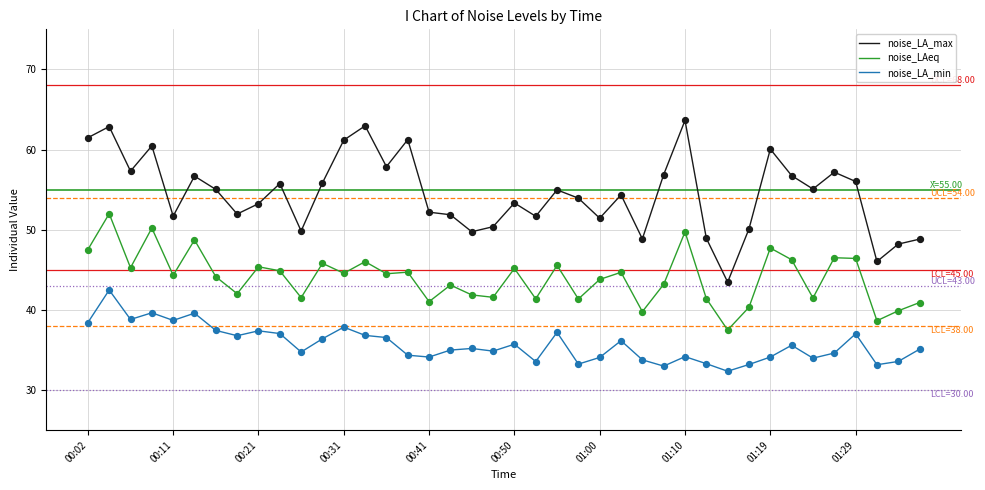

Which series has the largest total across all categories?

noise_LA_max